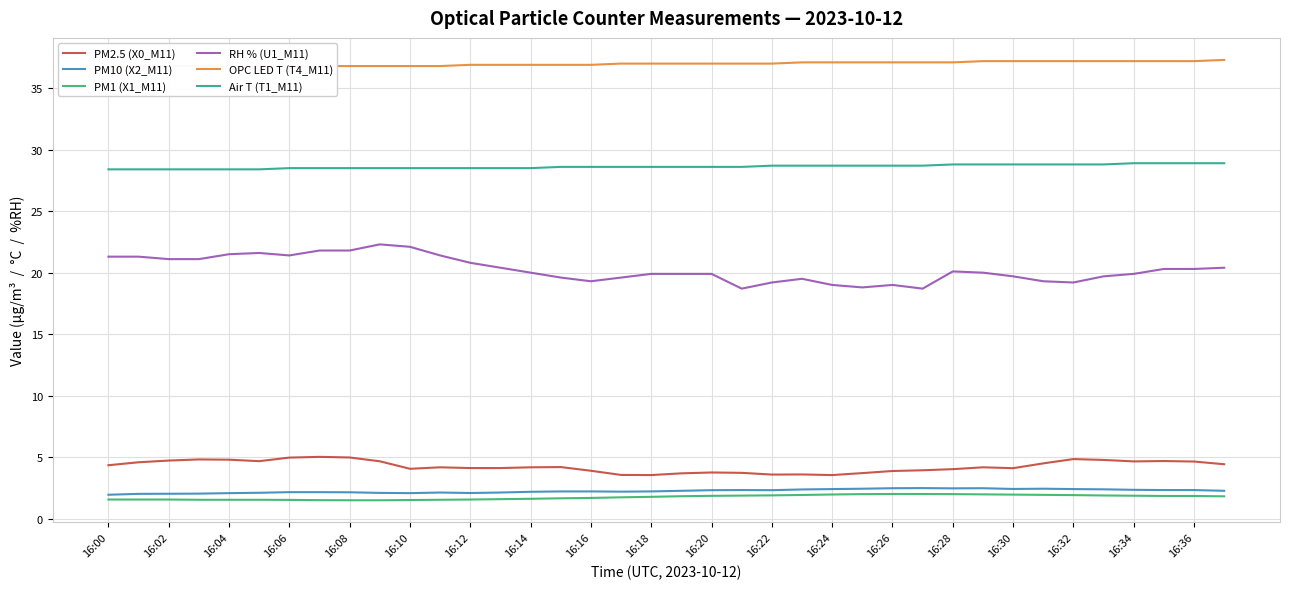

True or false: PM2.5 (X0_M11) and PM10 (X2_M11) intersect in this chart.

False